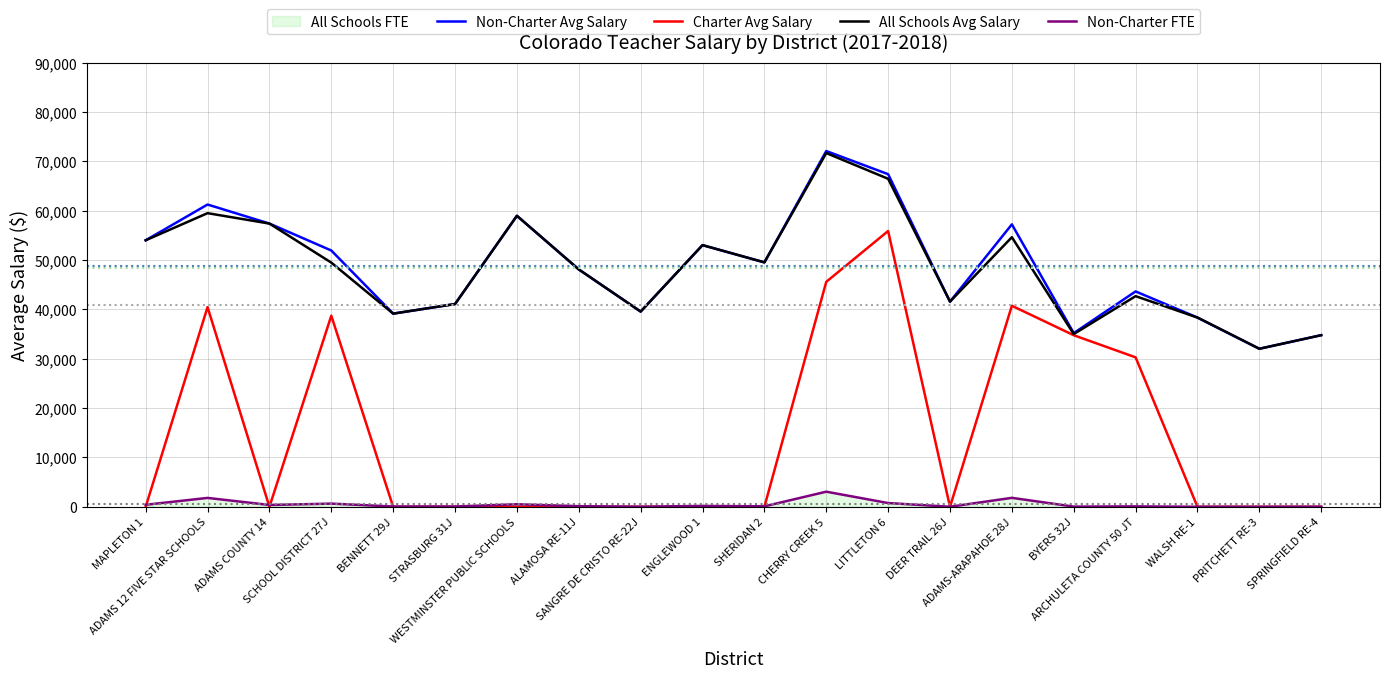

What is the label of the 4th point from the left?

SCHOOL DISTRICT 27J